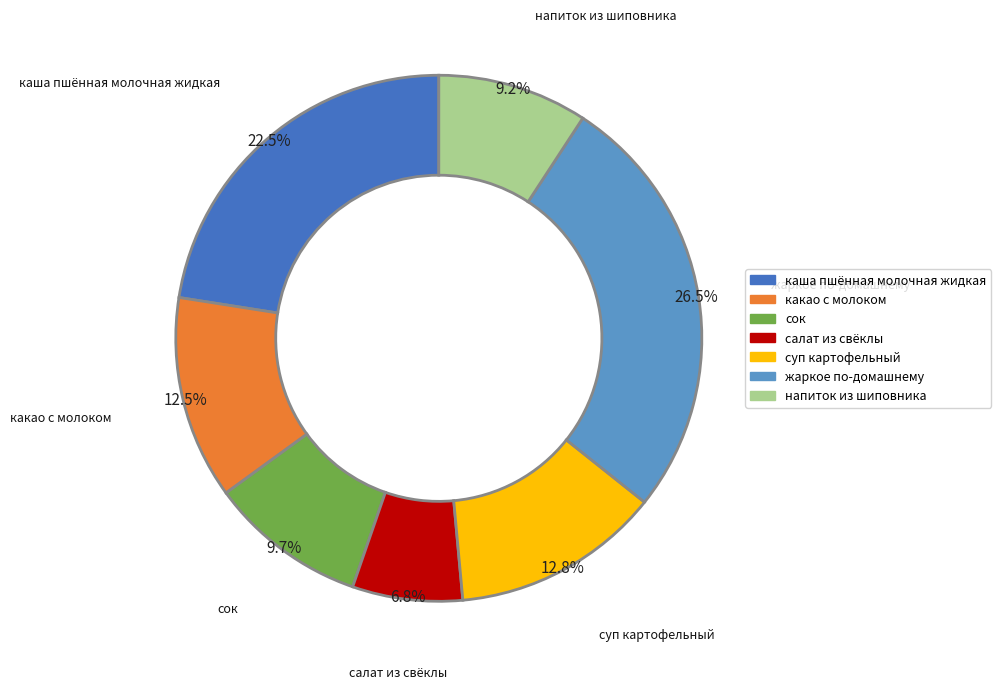

To the nearest percent, what is the difference between the largest and smallest slice percentages?

20%